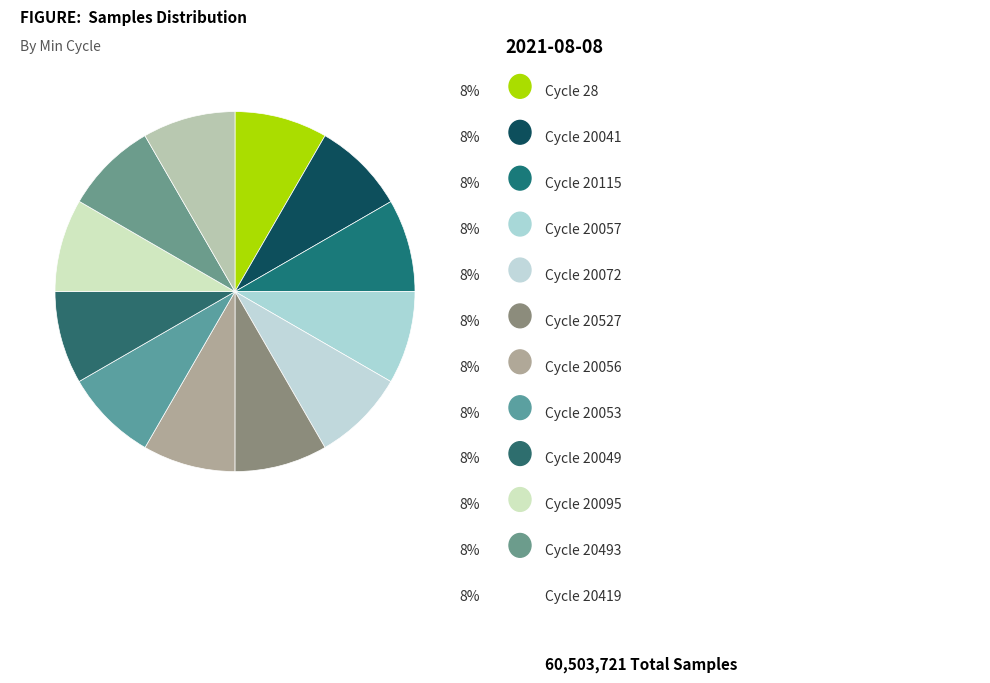

Count the number of slices in the pie.

12